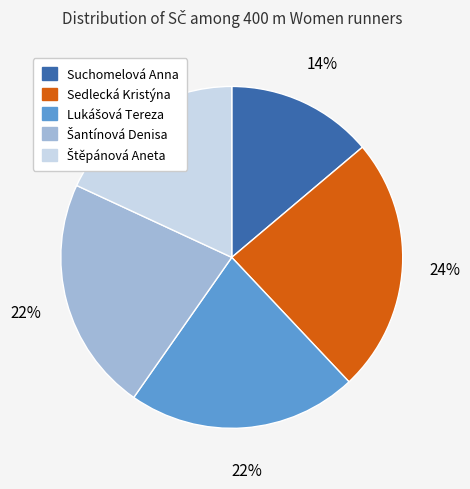

What is the smallest slice in the pie chart?

Suchomelová Anna